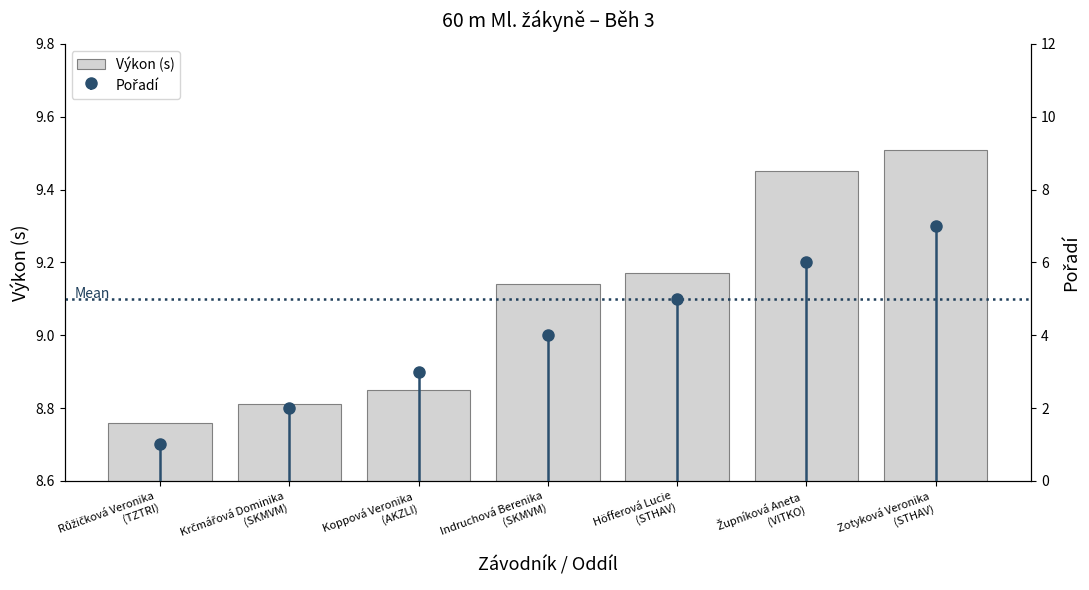

Which label corresponds to the largest value in the chart?

Zotyková Veronika
(STHAV)